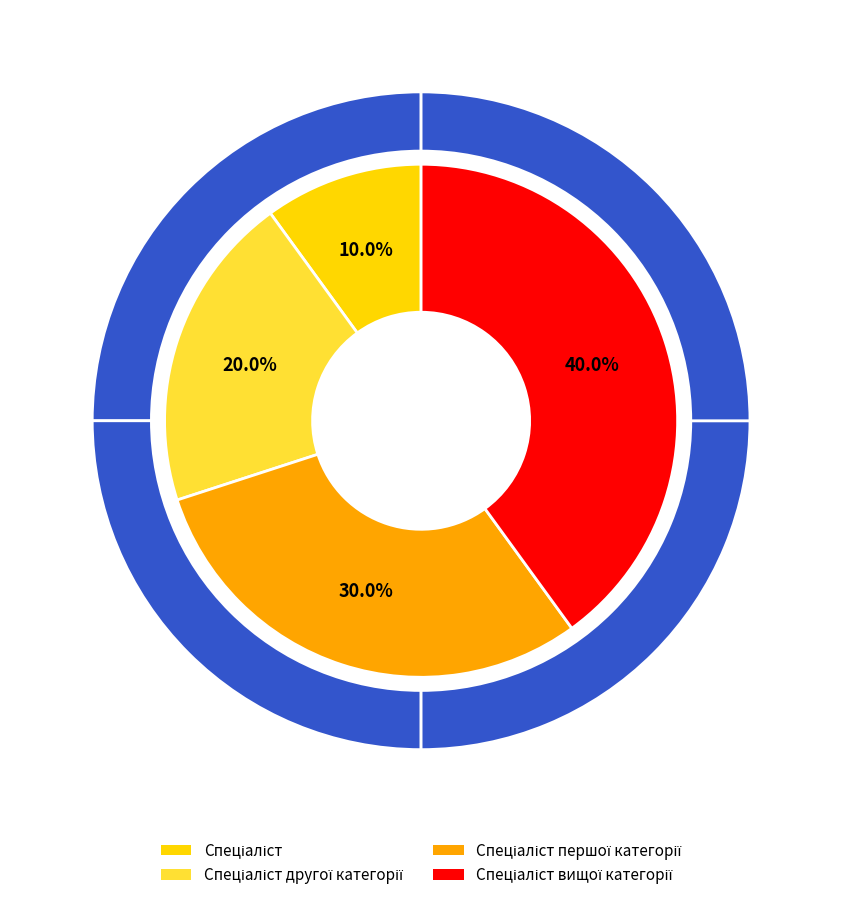

Does Спеціаліст першої категорії account for over 50% of the chart?

No